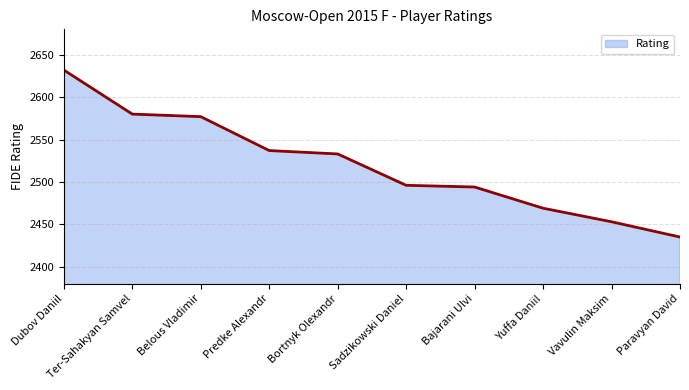

Approximately how many times larger is the value at Belous Vladimir compared to Bortnyk Olexandr?

1.0